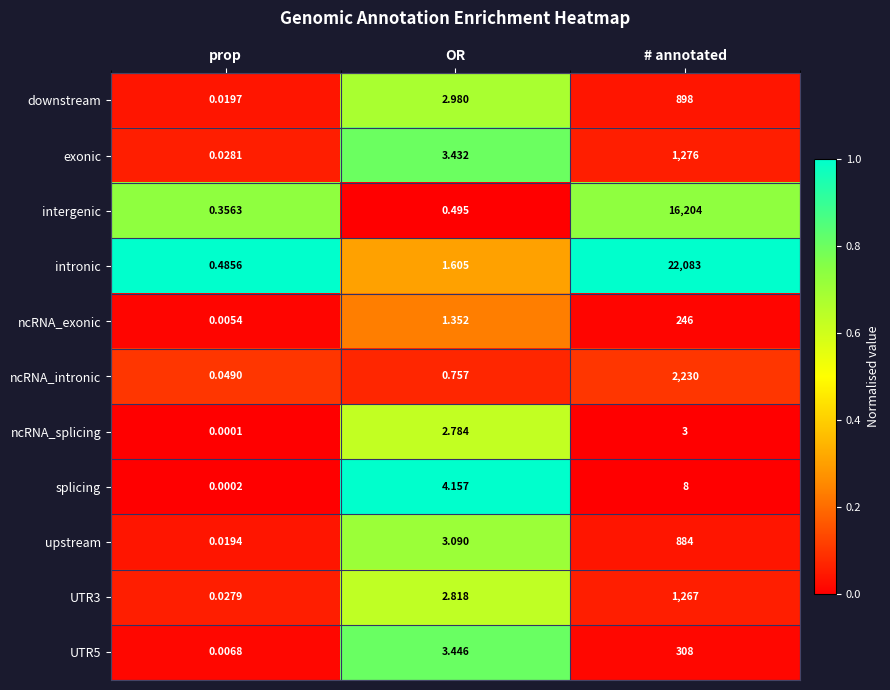

Which category has the highest value across all series?

# annotated